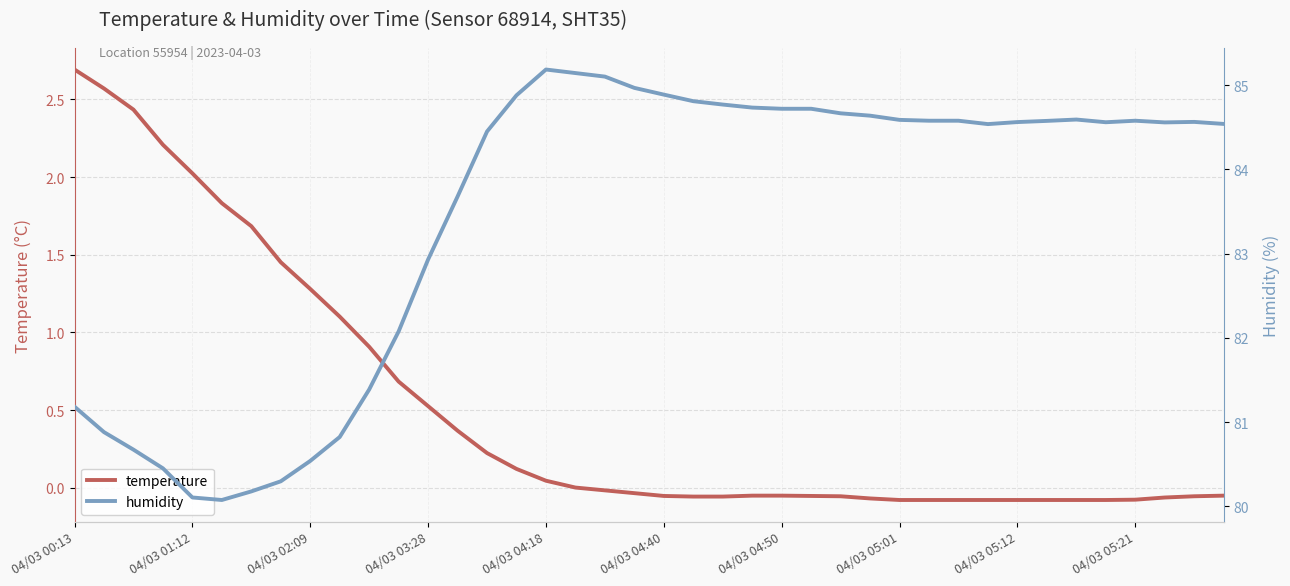

At which label is temperature closest to 1?

10